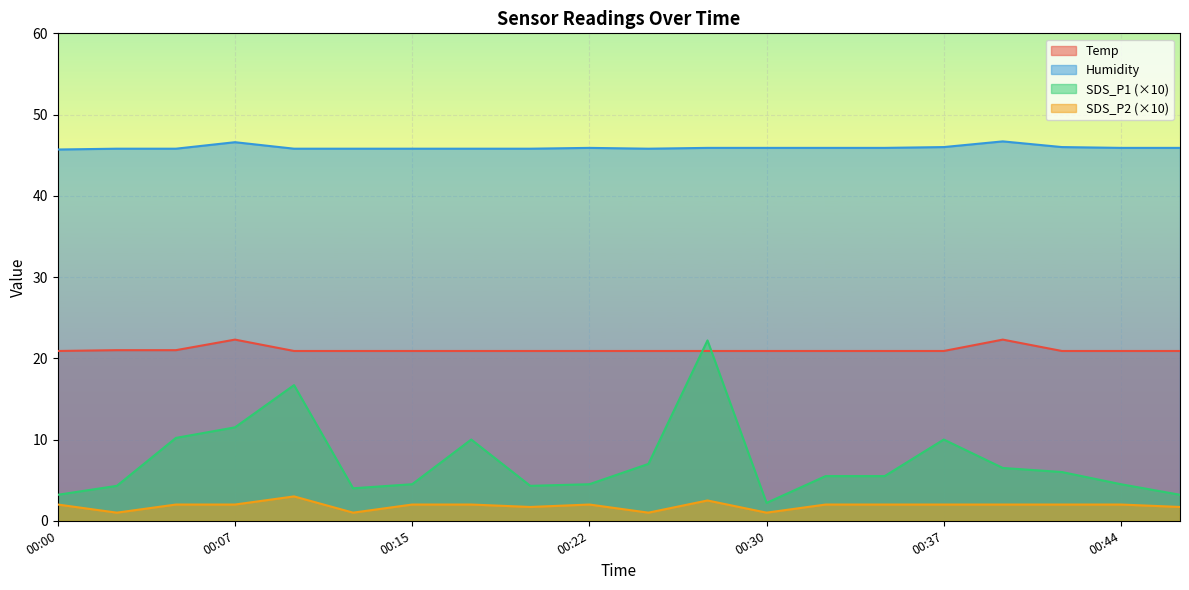

At which label does SDS_P2 first exceed 2?

00:10